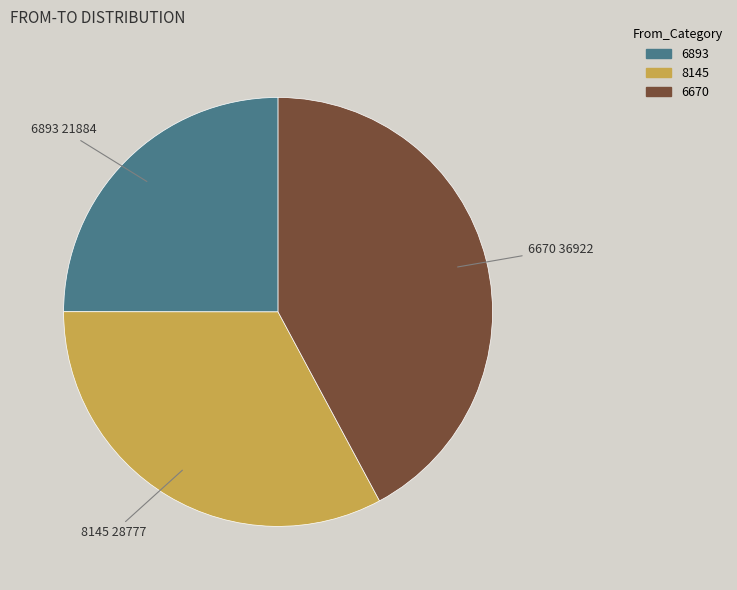

Does any single category account for the majority?

No